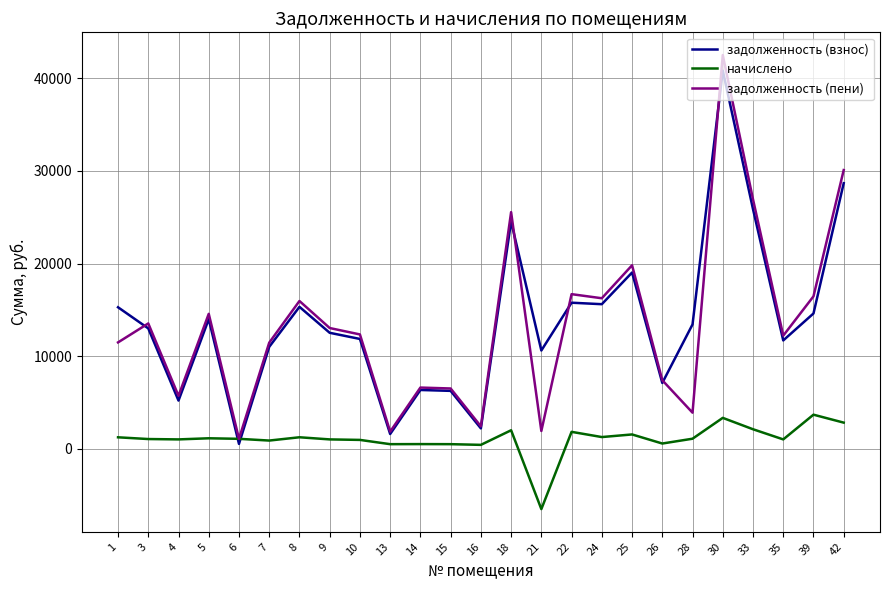

Where do задолженность (пени) and задолженность (взнос) first cross each other?

1 and 3